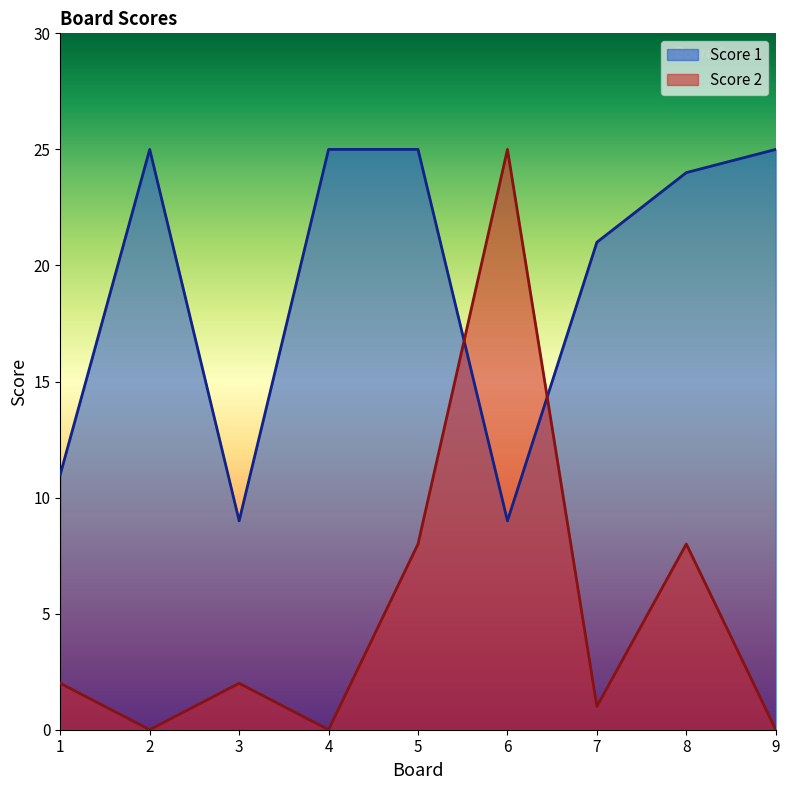

What is the value of the Score 2 point at the 5th from the left?

8